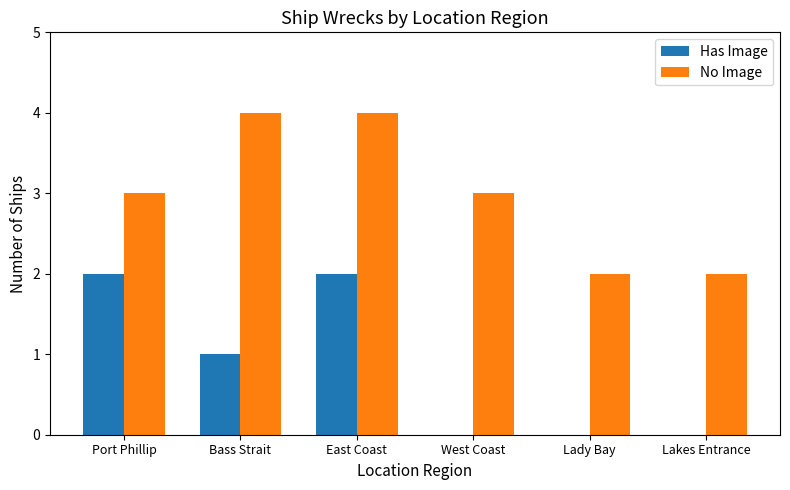

What is the sum of all Has Image values?

5